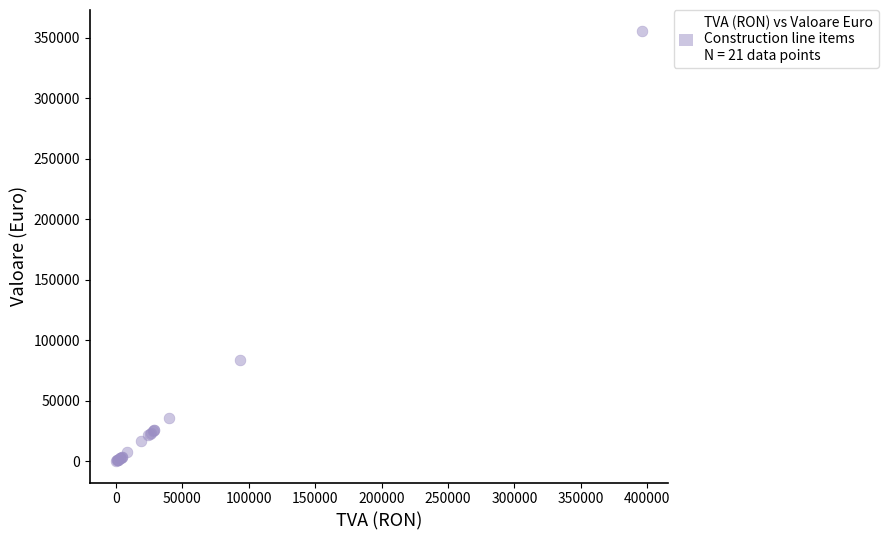

What Y value in the scatter plot is closest to 177733?

83853.7